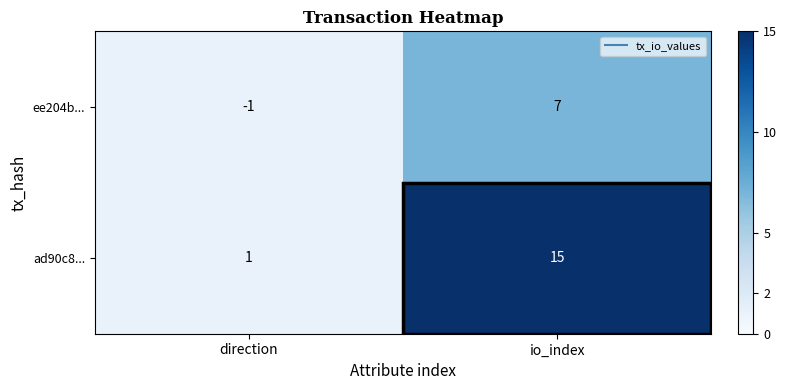

What is the difference between the highest and lowest values at io_index?

8